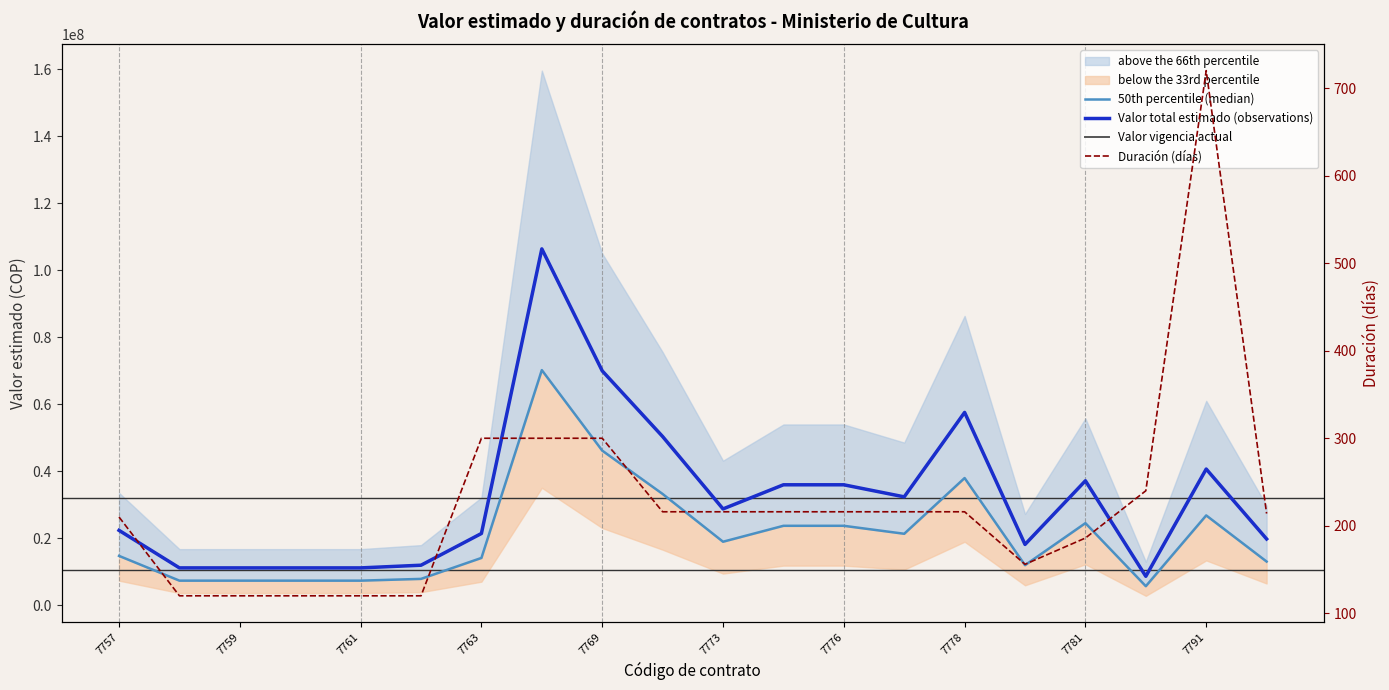

What is the total value across all series at 7778?

283024300.0